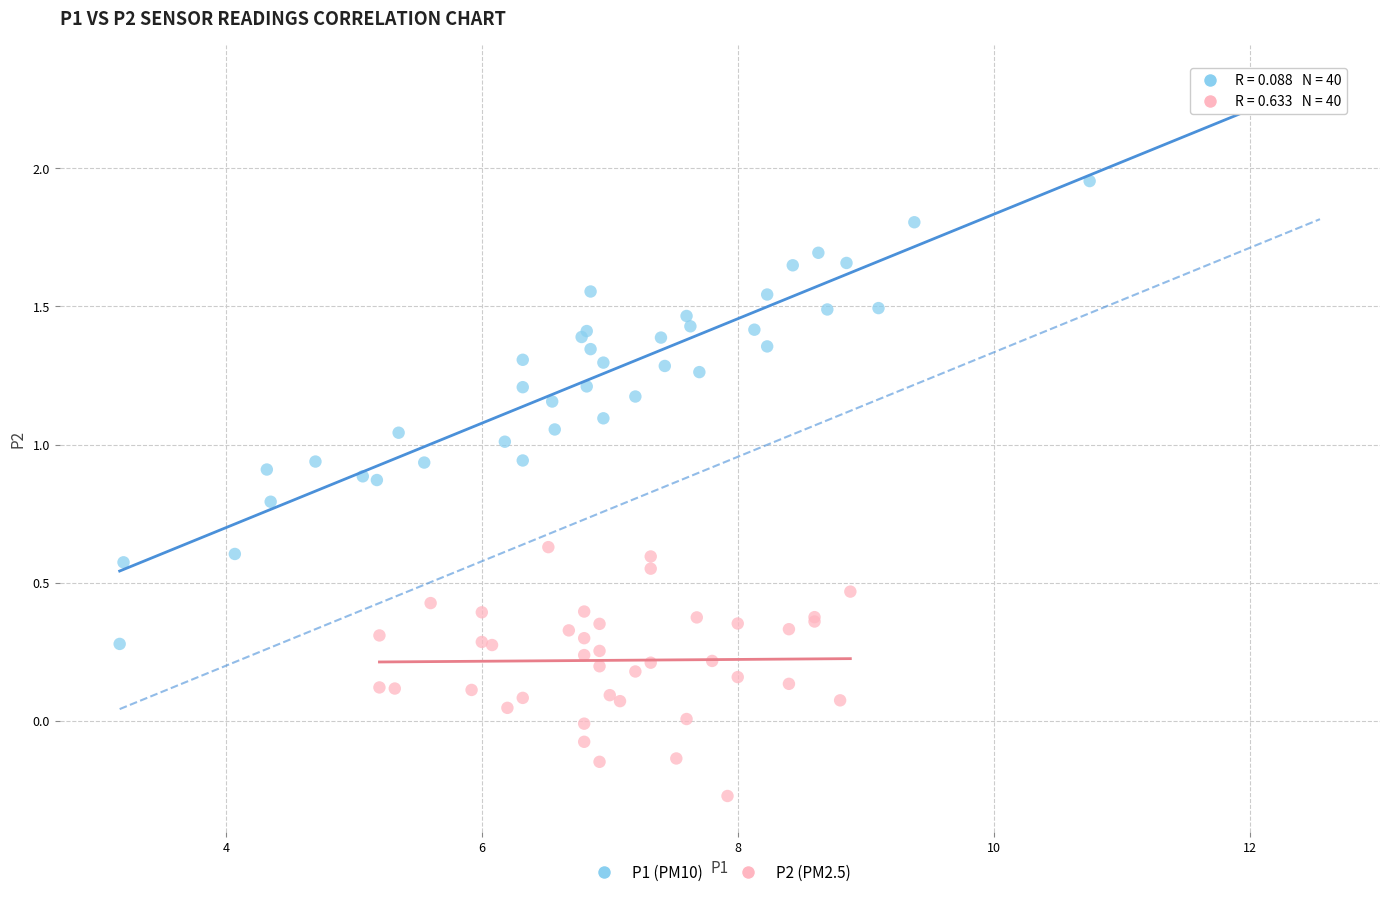

Which series reaches the minimum Y coordinate?

P2 (PM2.5)